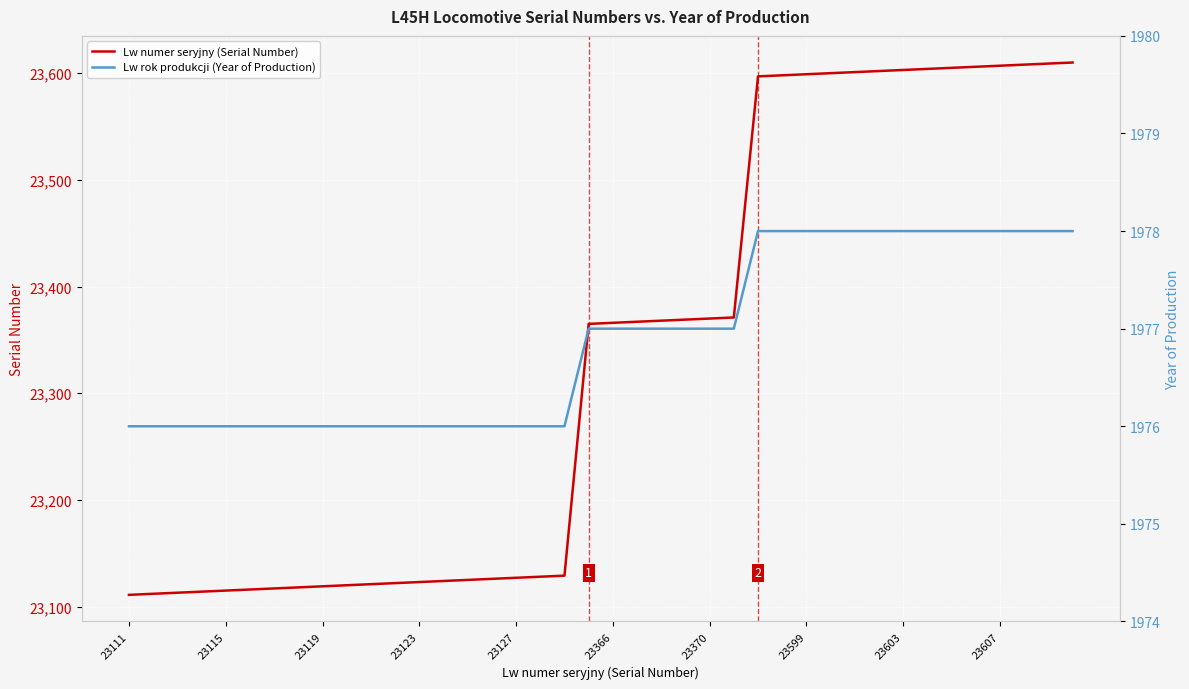

Is it true that Lw numer seryjny (Serial Number) equals 6259 at 23119?

False